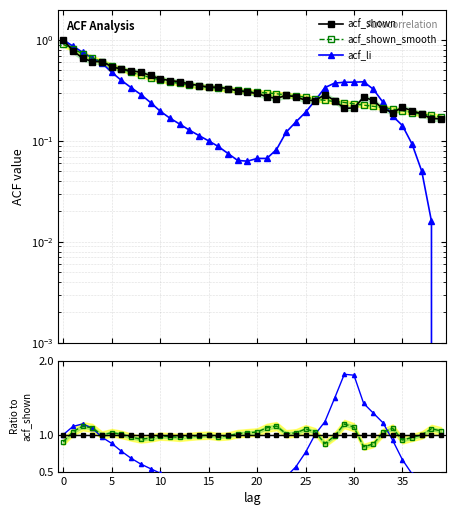

The value of acf_li at 28 is 0.8. True or false?

False